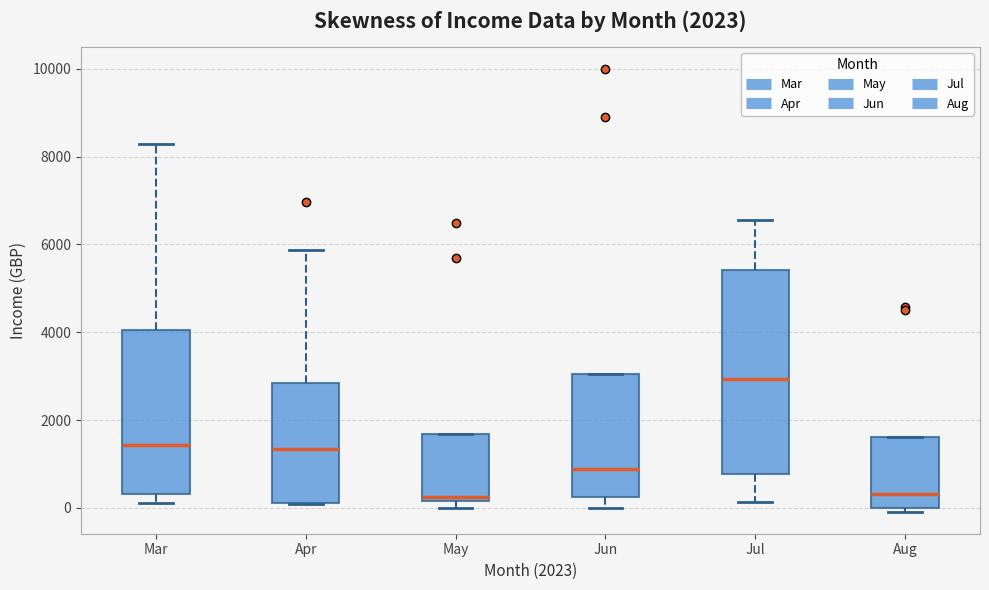

Comparing the boxes themselves (not the whiskers), which one is the tallest?

Jul